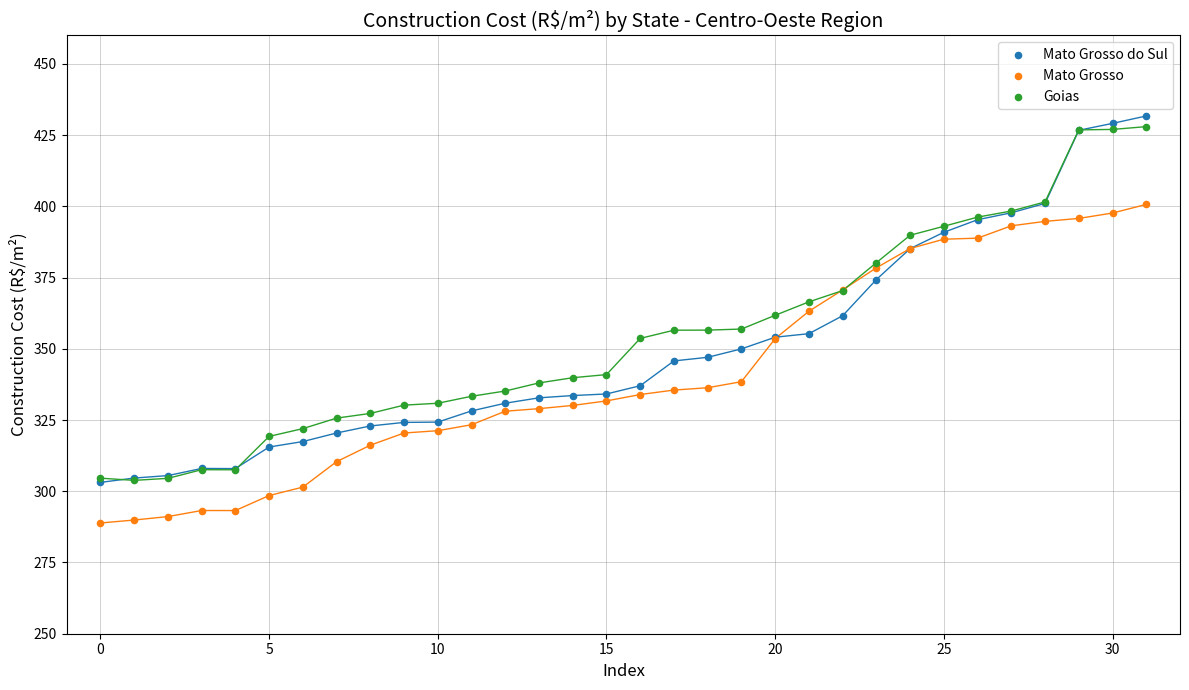

What are all the series names shown in the legend?

Mato Grosso do Sul, Mato Grosso, Goias